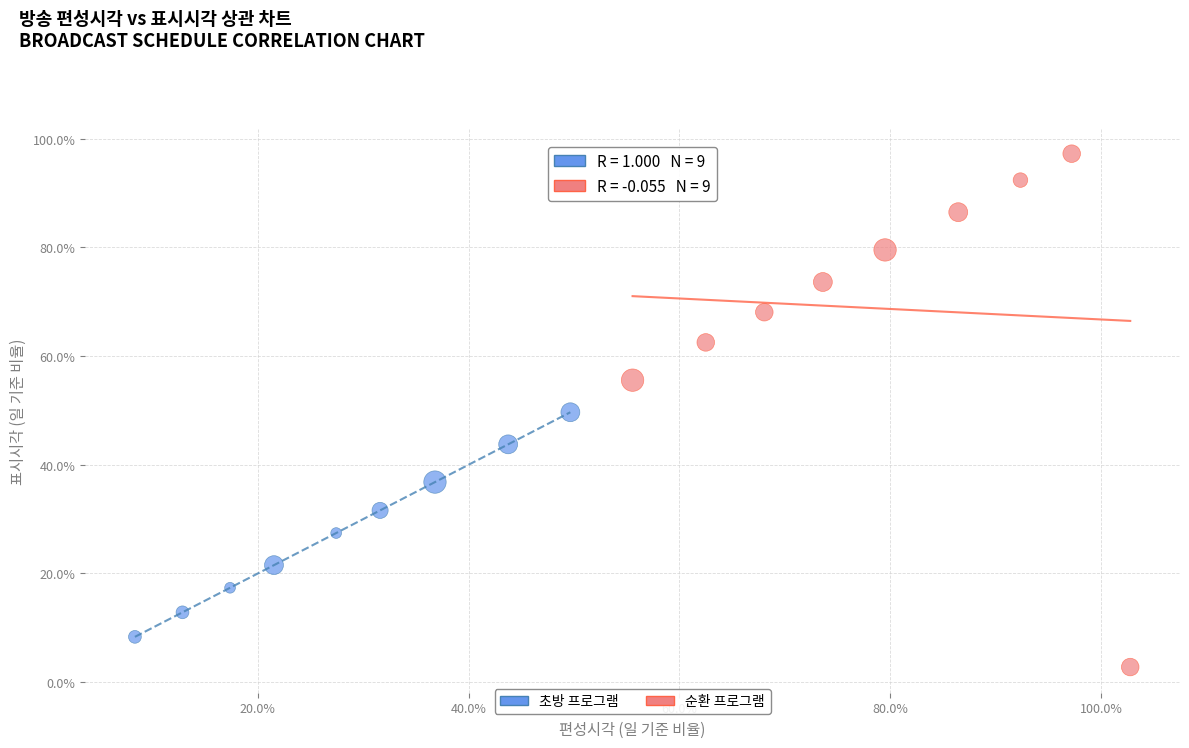

Which series has the largest Y range (max minus min)?

순환 프로그램